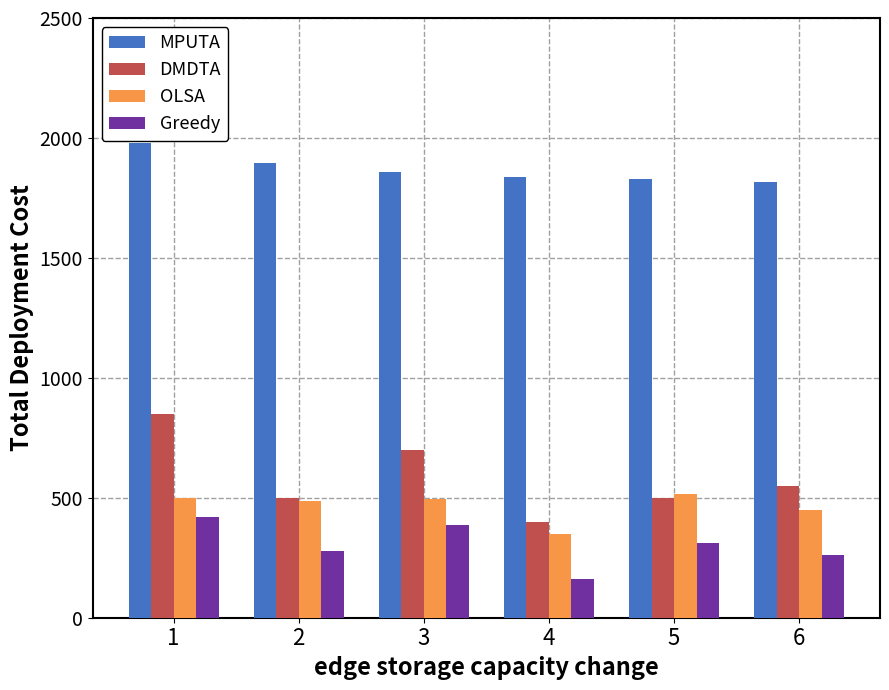

How many categories are shown in the chart?

6